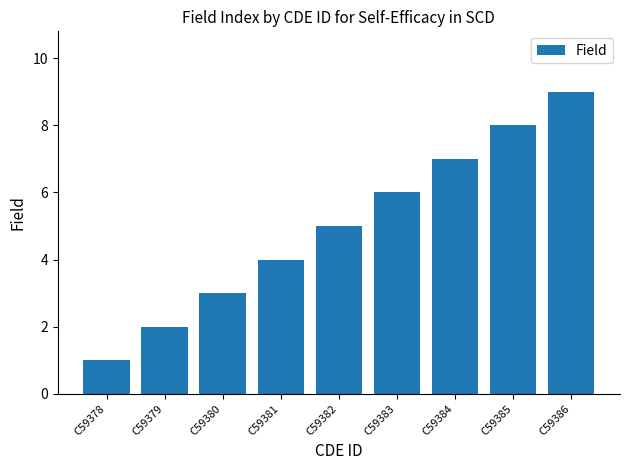

The chart shows a value of 8 at C59385. True or false?

True